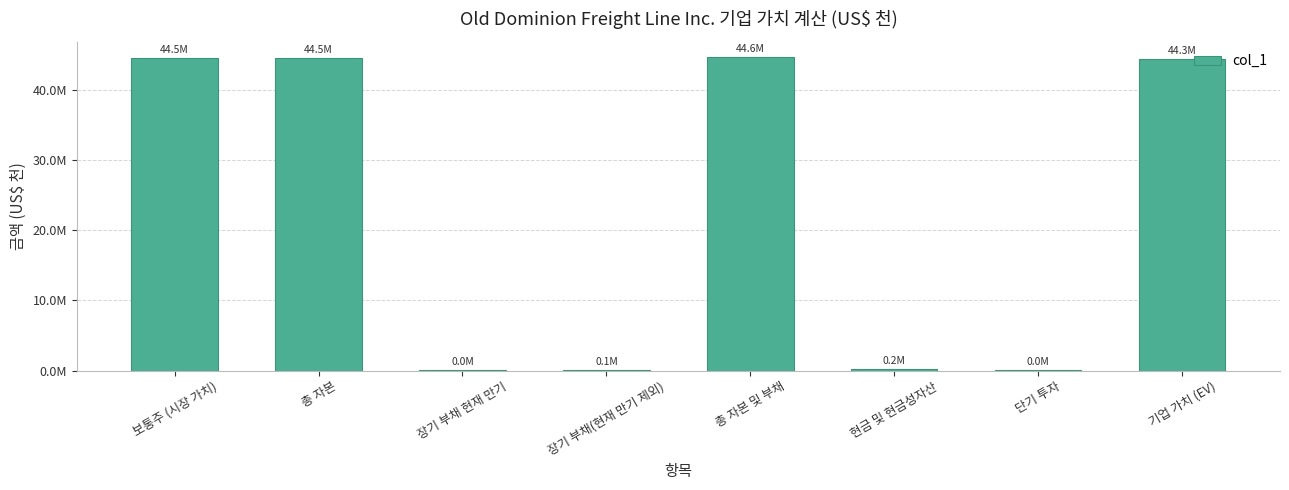

Rank the categories by value from lowest to highest.

장기 부채 현재 만기, 단기 투자, 장기 부채(현재 만기 제외), 현금 및 현금성자산, 기업 가치 (EV), 보통주 (시장 가치), 총 자본, 총 자본 및 부채